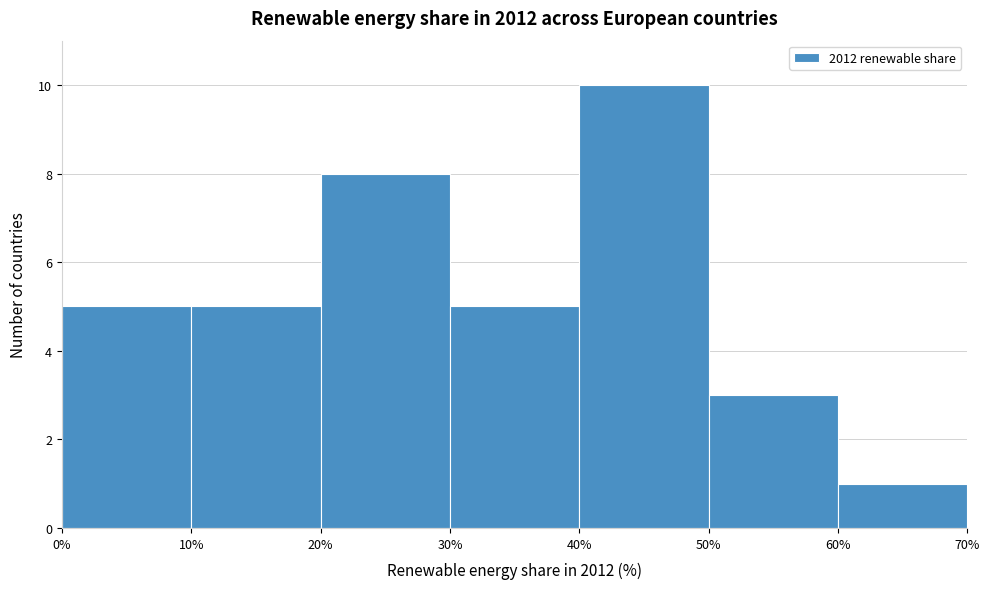

What is the height of the bar covering 60% to 70% on the x-axis? The values are not printed on the chart, so give them approximately, as read against the axis.

1